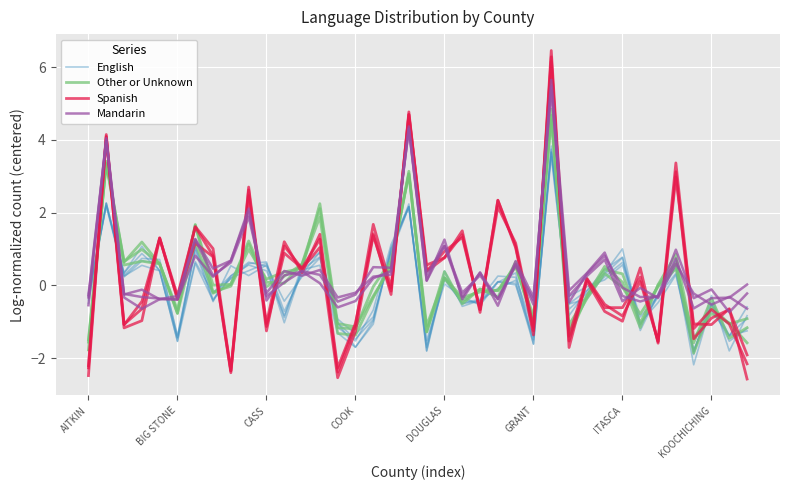

Rank the series by their average value, from lowest to highest.

English, Other or Unknown, Spanish, Mandarin